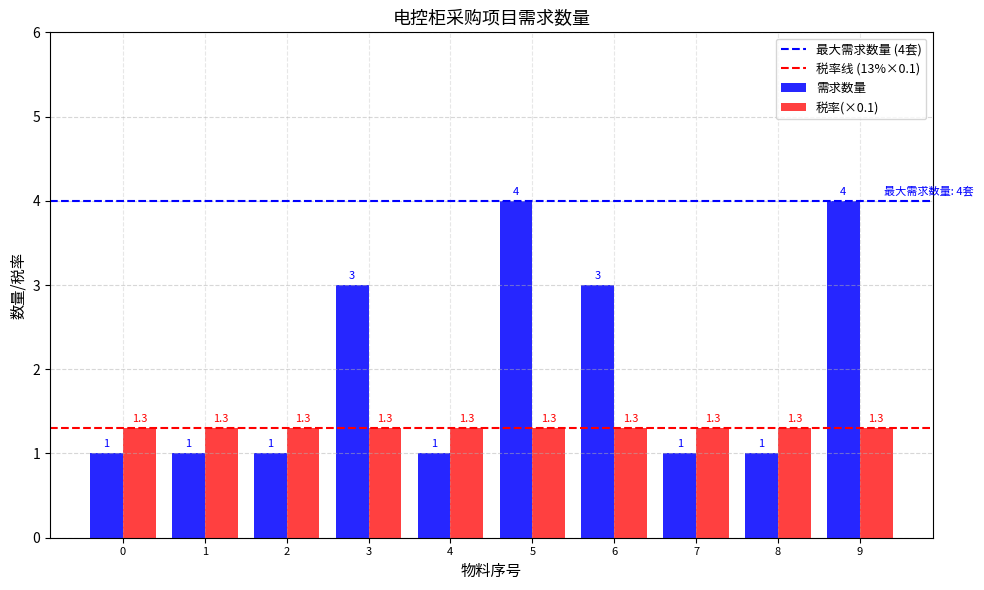

Is it true that 需求数量 equals 4.0 at 5?

True